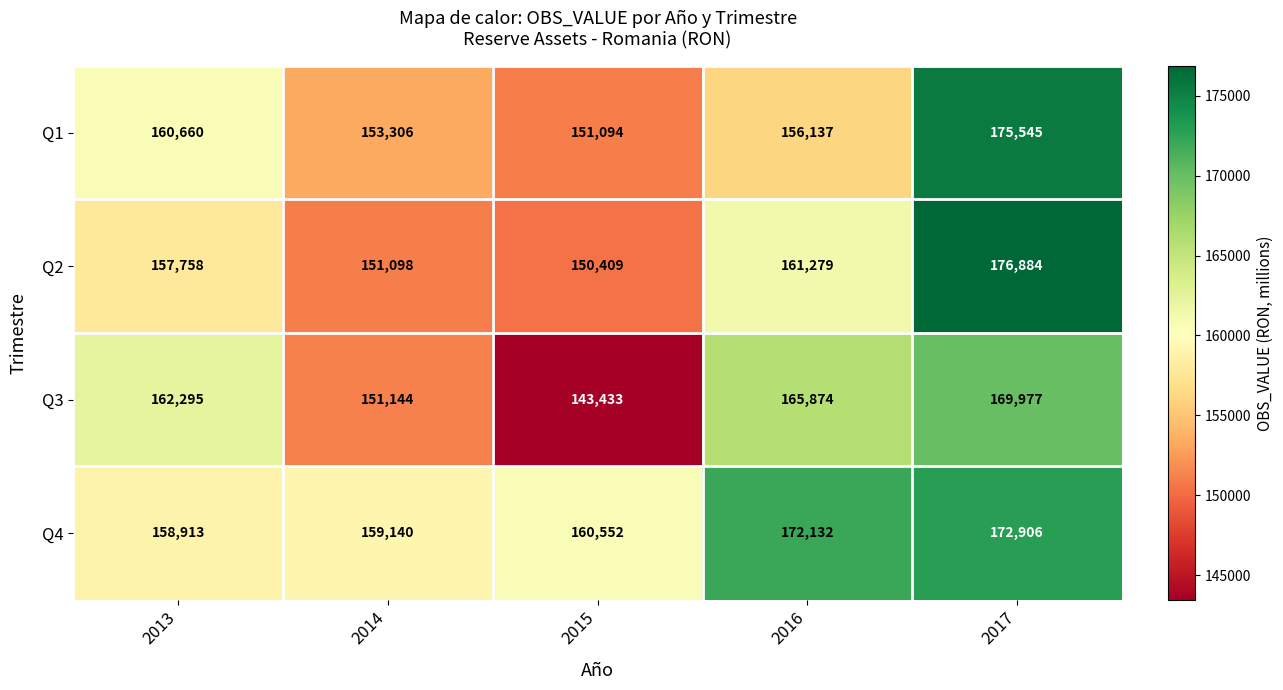

Between 2013 and 2014, which series saw the biggest shift?

Q3